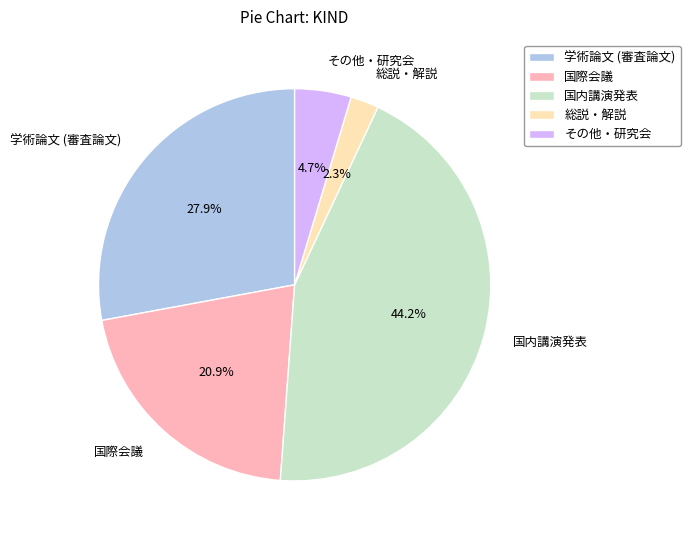

Which slice is the largest?

国内講演発表